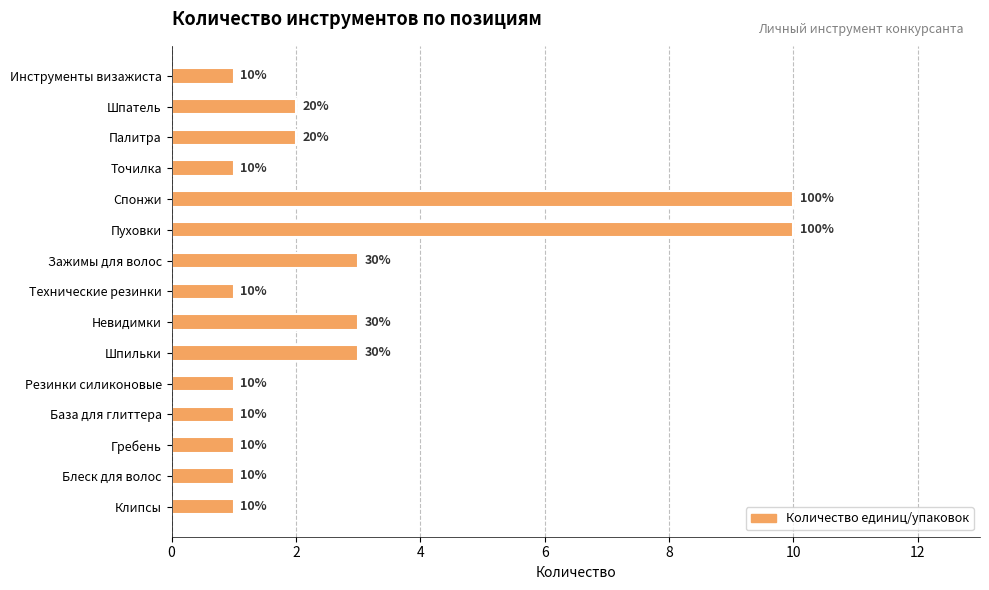

What position from the bottom is Блеск для волос?

2